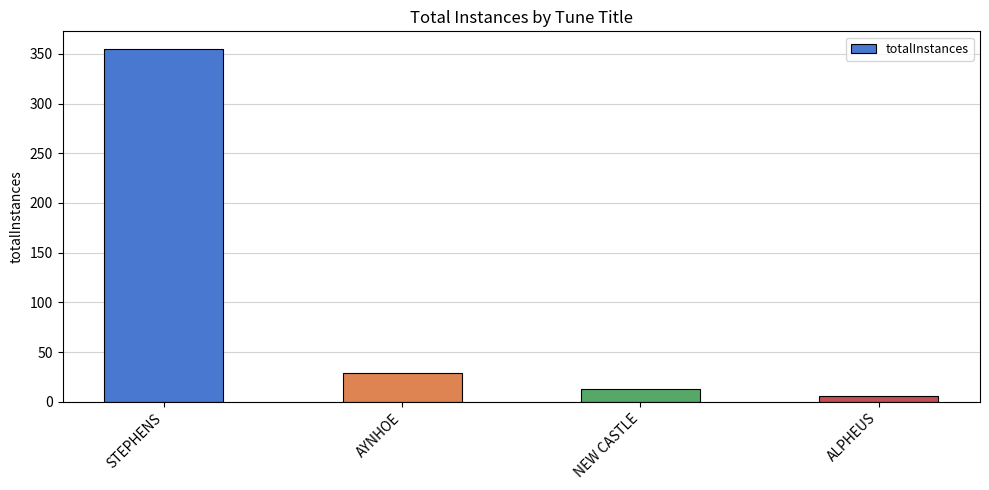

Does the chart contain stacked bars?

No